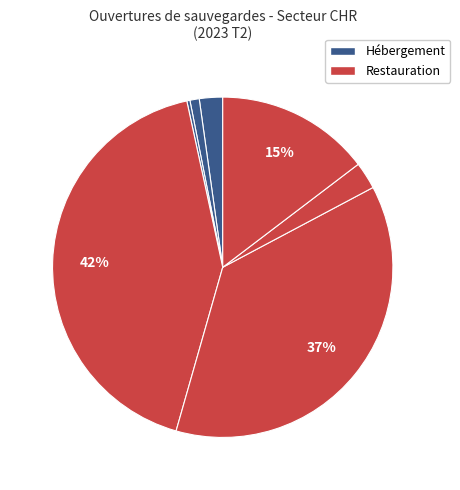

How many slices are in this pie chart?

7